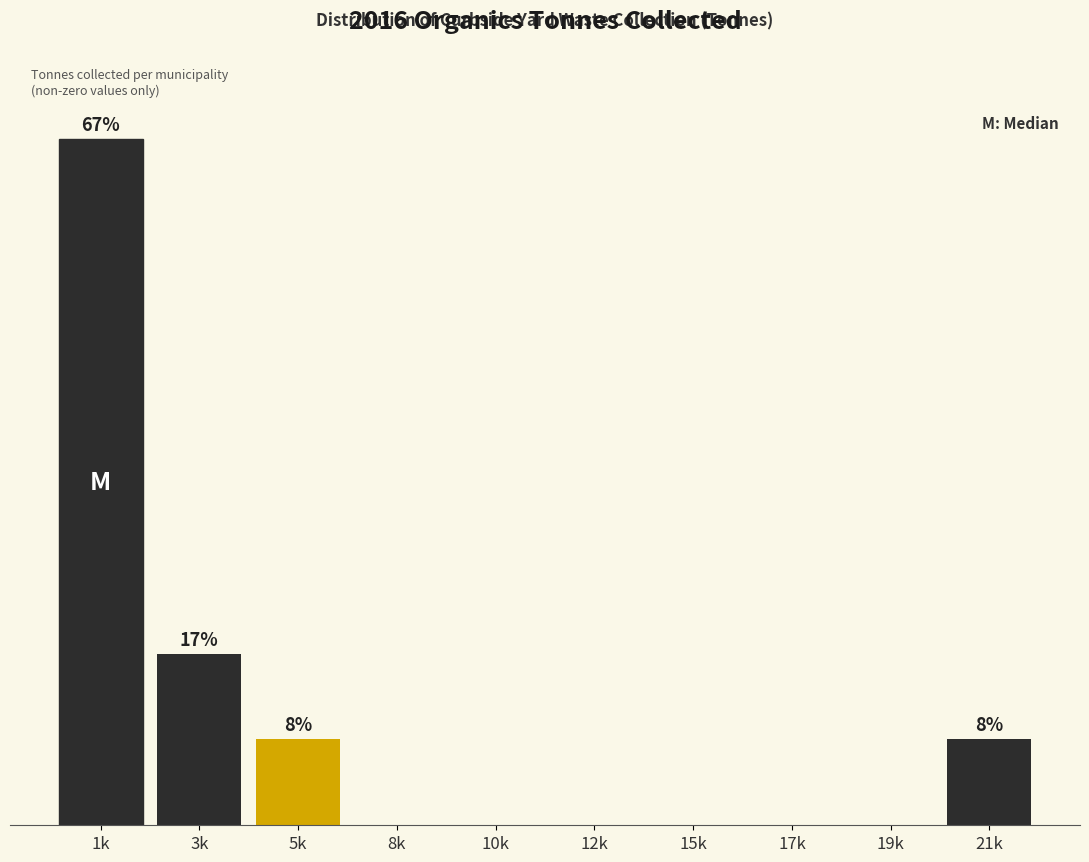

Are the bars horizontal?

No